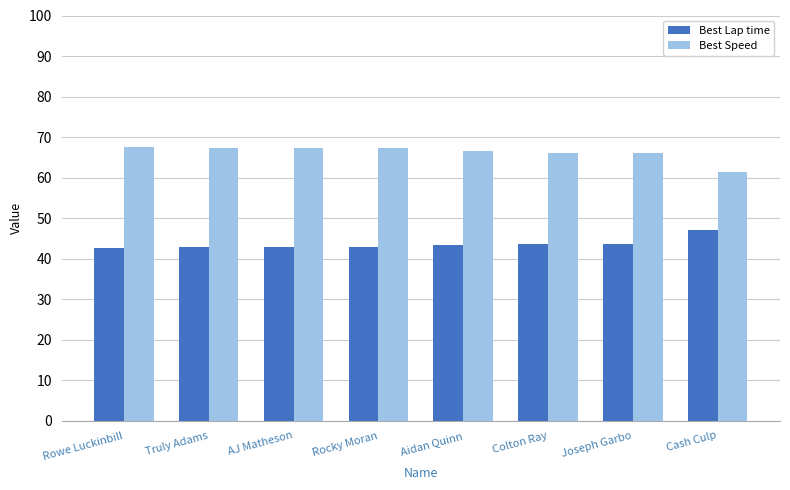

Is the value of Best Lap time at AJ Matheson greater than the value of Best Speed at AJ Matheson?

No